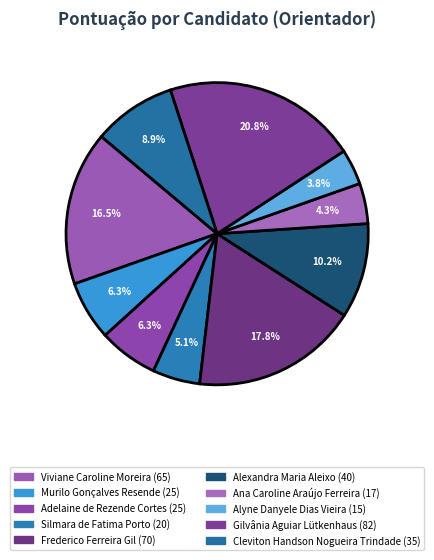

How many segments does this pie chart have?

10